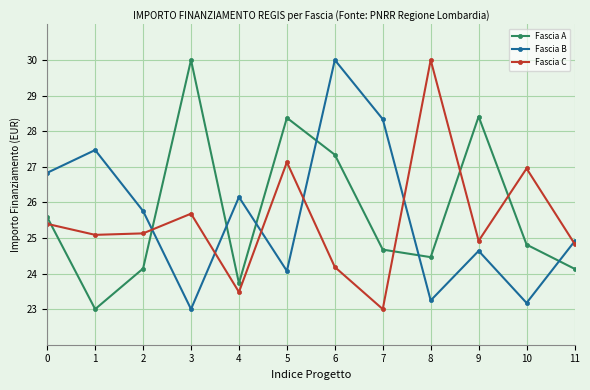

How many interior local valleys does the Fascia B series have?

4